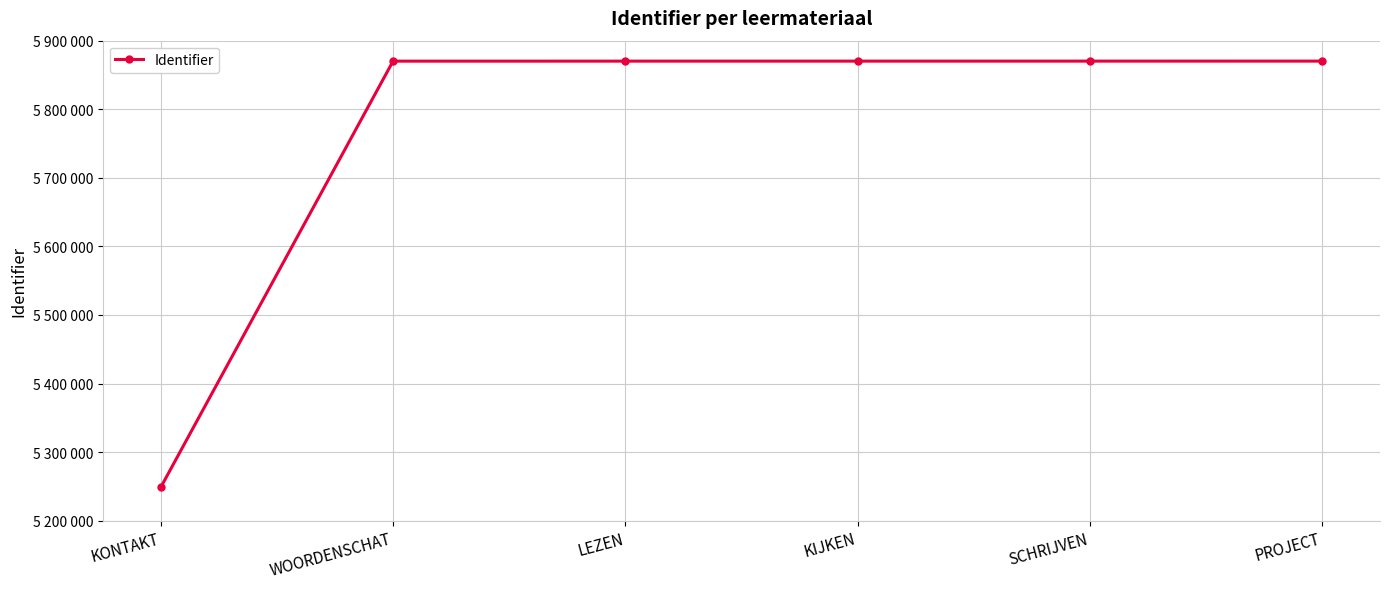

Rank the categories by value from highest to lowest.

PROJECT, SCHRIJVEN, KIJKEN, LEZEN, WOORDENSCHAT, KONTAKT